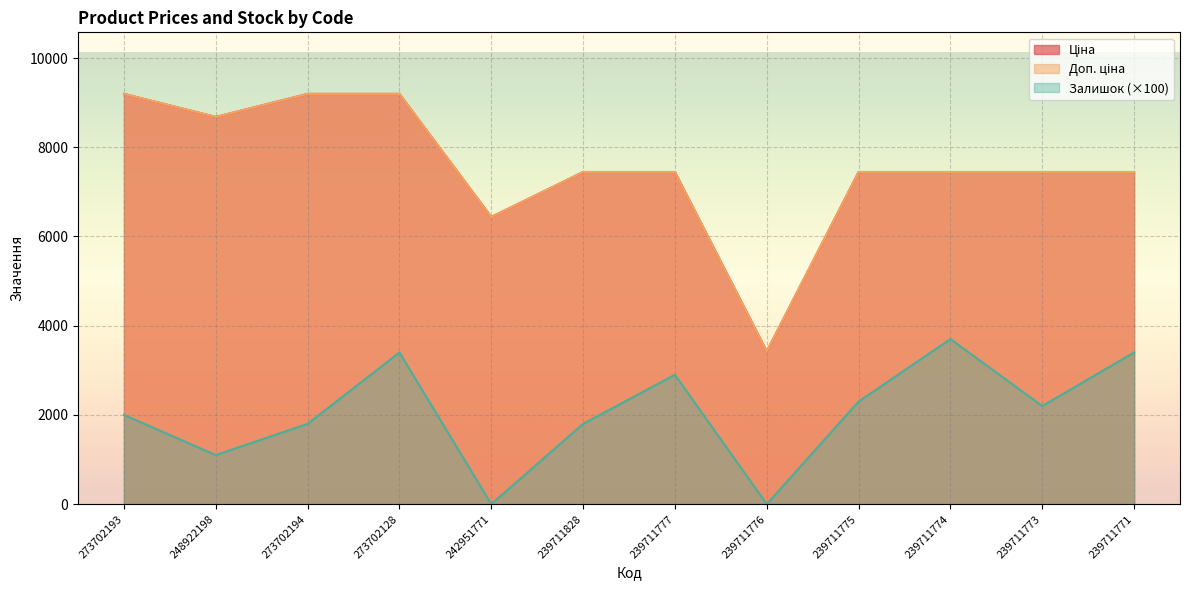

What are all the series names shown in the legend?

Ціна, Доп. ціна, Залишок